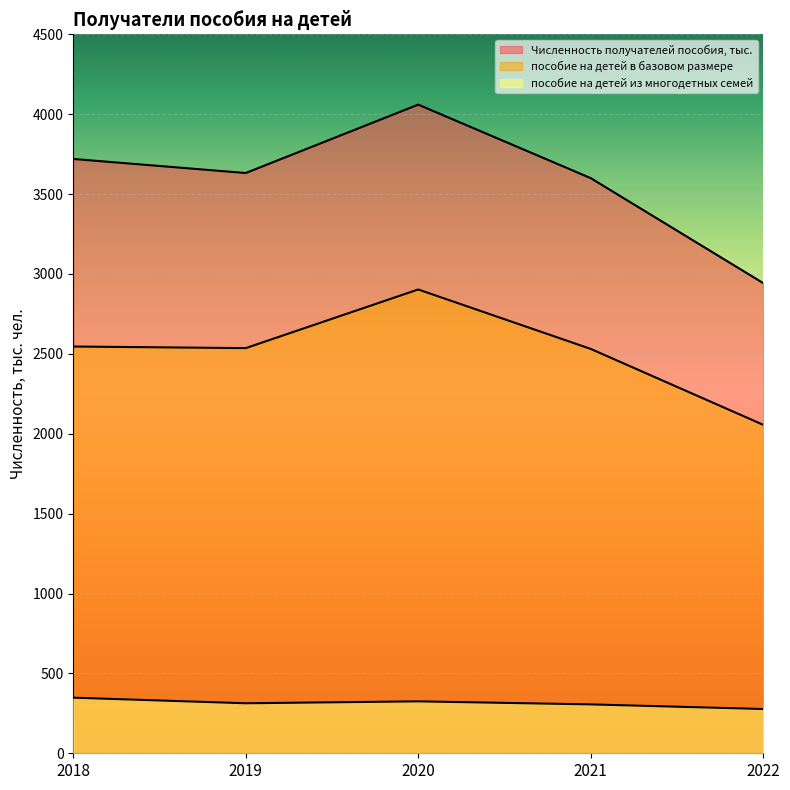

How many series are shown in this chart?

3